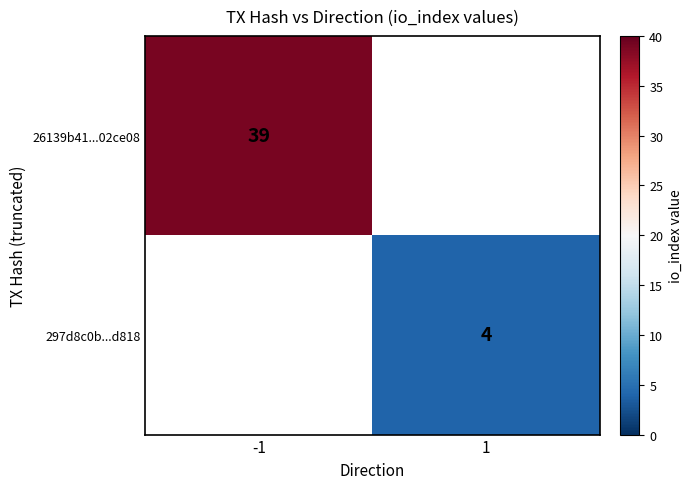

Is it true that 26139b41...02ce08 equals 9 at -1?

False